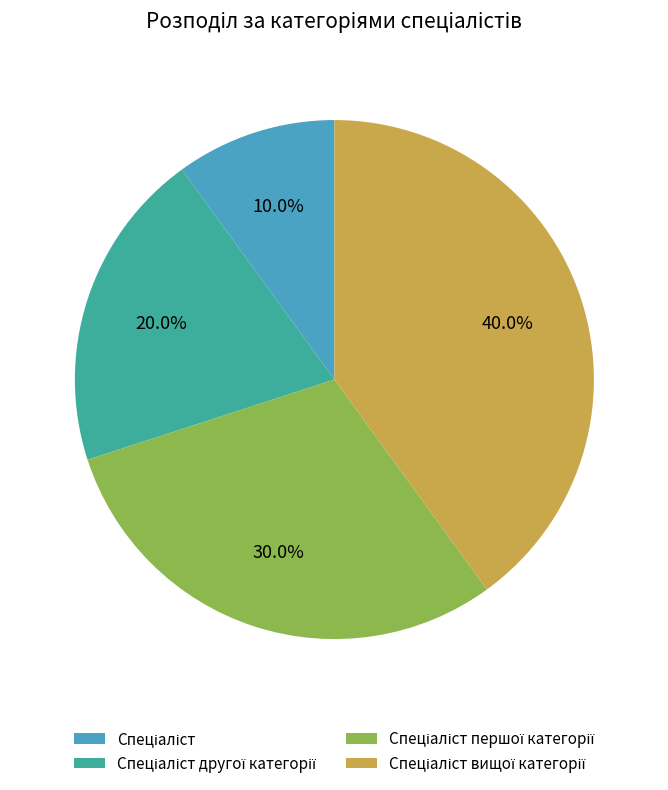

Is there any slice that represents more than half of the pie?

No